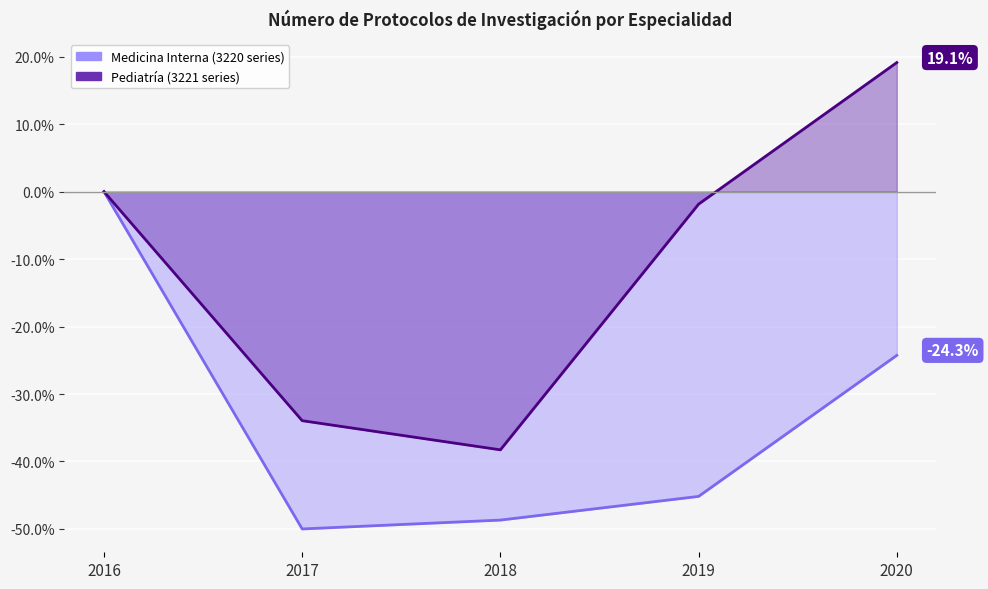

Reading left to right, list all the values displayed in this chart.

Medicina Interna (3220 series): 0.0	-50.0	-48.7	-45.2	-24.3
Pediatría (3221 series): 0.0	-34.0	-38.3	-1.9	19.1